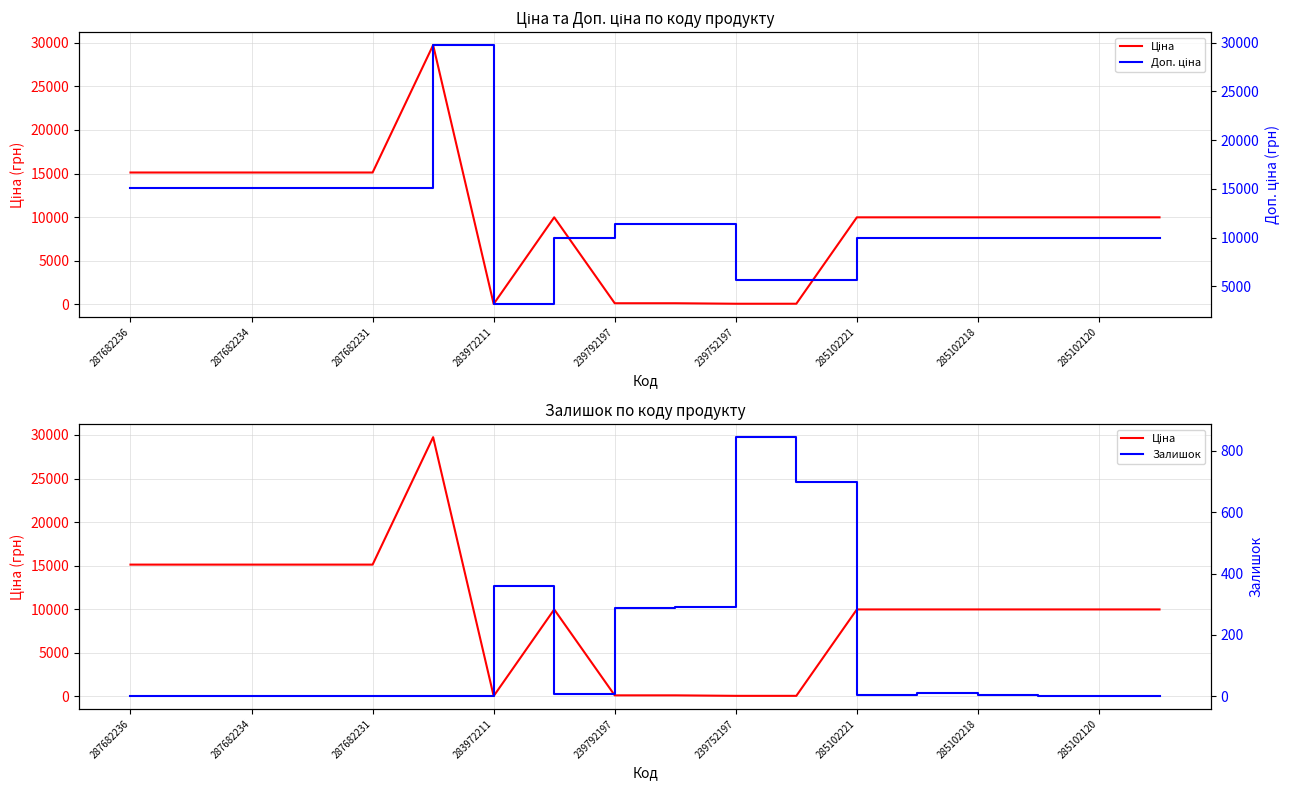

What is the maximum value shown in the chart?

29747.2